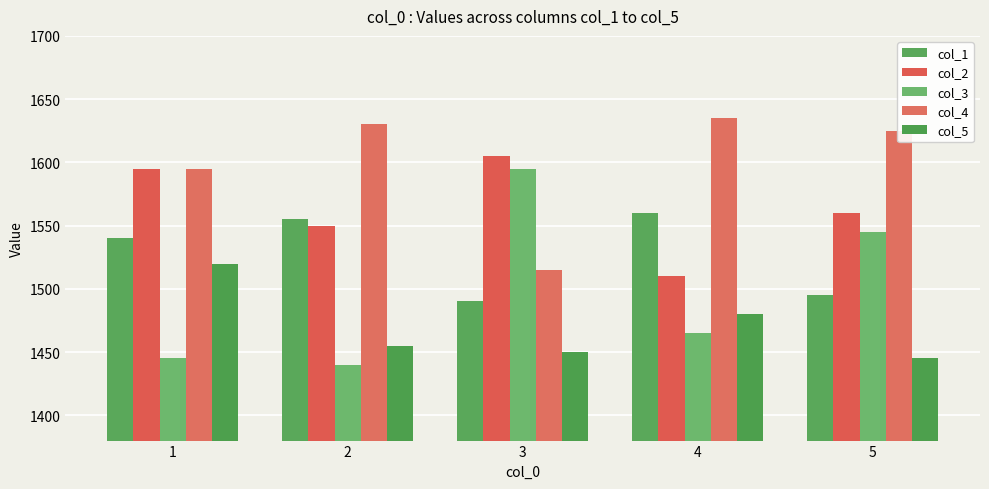

True or false: col_3 has a value of 1445 at 1.

True